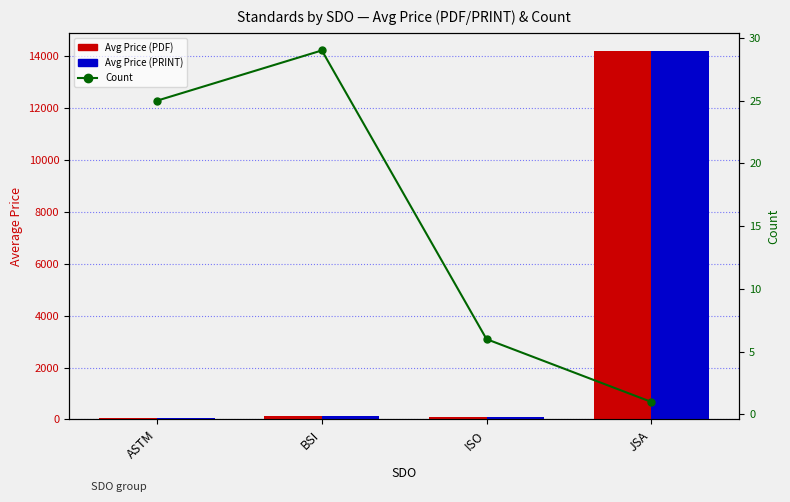

What is the difference between the Avg Price (PRINT) values at ISO and JSA?

14094.2